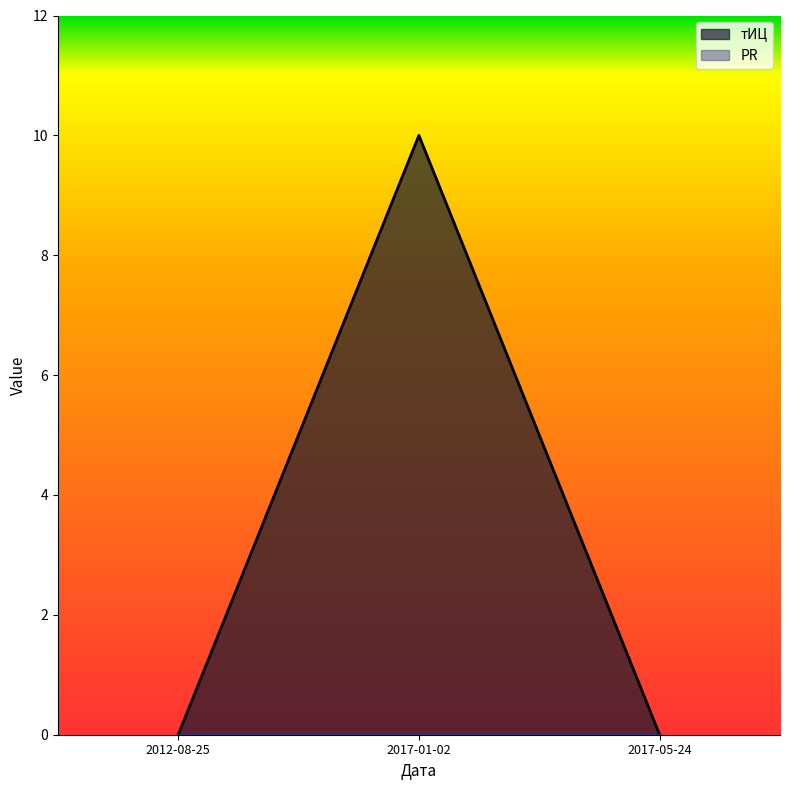

List the labels in order of value, smallest first.

2012-08-25, 2017-05-24, 2017-01-02